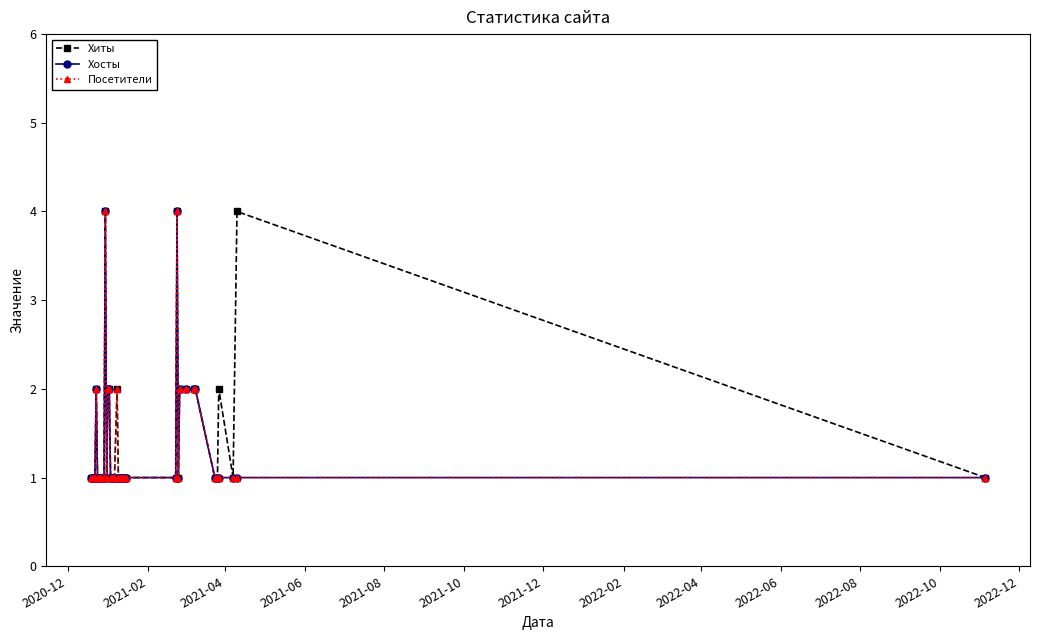

Reading left to right, list all the values displayed in this chart.

Хиты: 1	1	1	1	2	1	1	1	1	1	1	4	1	2	2	1	1	1	1	2	1	1	1	1	1	1	1	1	4	1	2	2	2	2	1	1	2	1	4	1
Хосты: 1	1	1	1	2	1	1	1	1	1	1	4	1	2	2	1	1	1	1	1	1	1	1	1	1	1	1	1	4	1	2	2	2	2	1	1	1	1	1	1
Посетители: 1	1	1	1	2	1	1	1	1	1	1	4	1	2	2	1	1	1	1	2	1	1	1	1	1	1	1	1	4	1	2	2	2	2	1	1	1	1	1	1